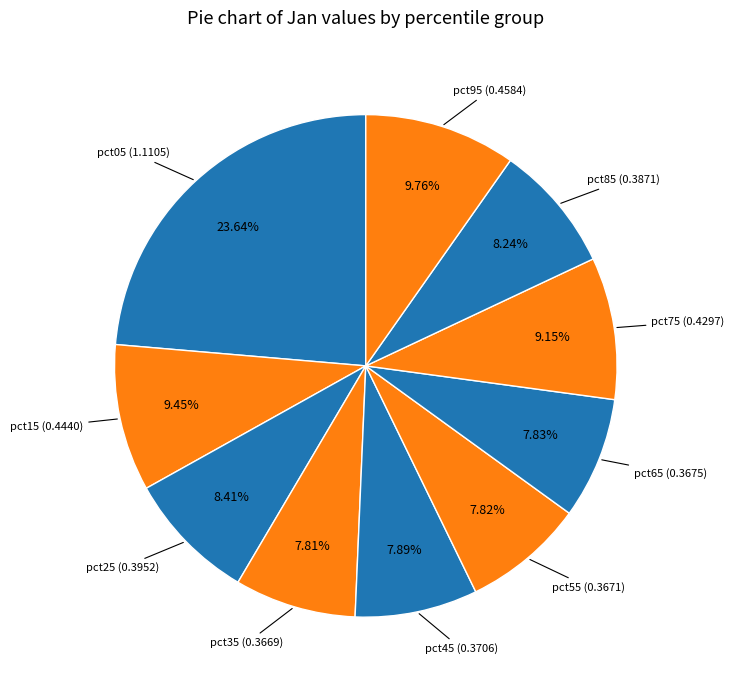

Does pct65 (0.3675) represent more than half of the total?

No